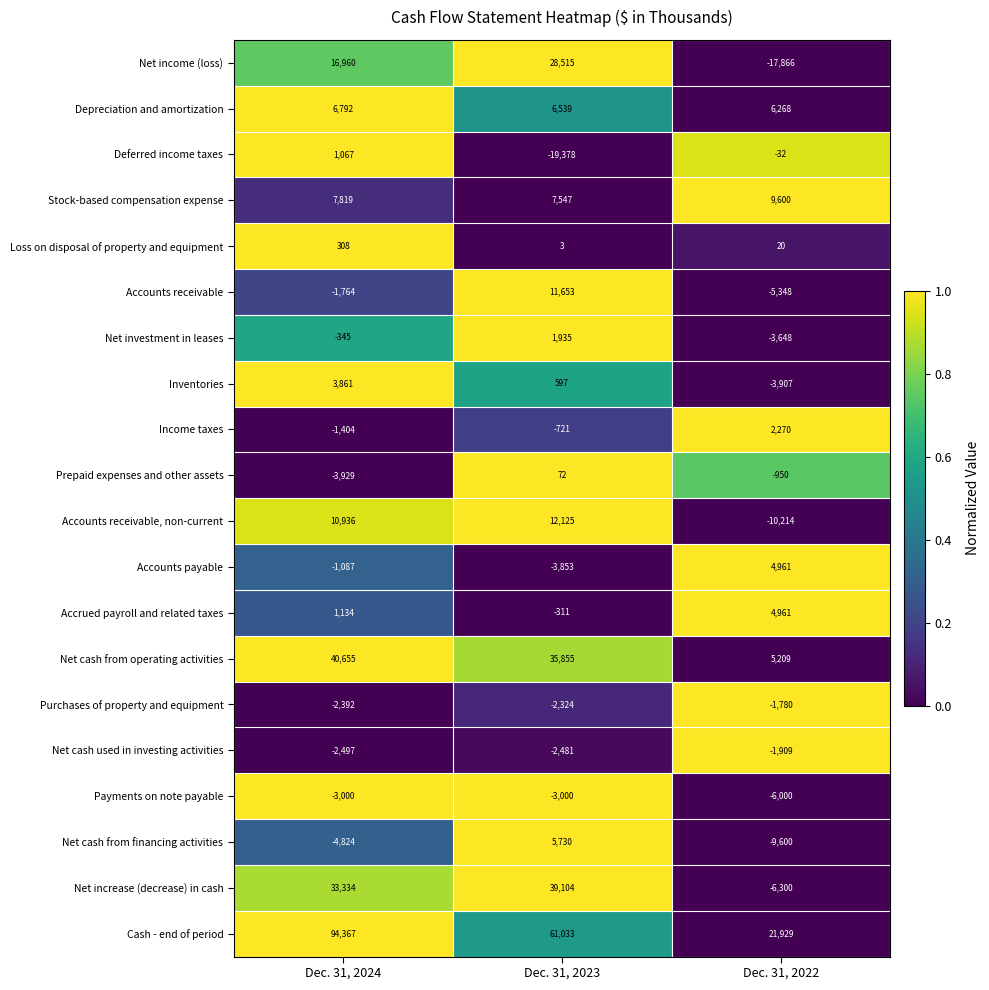

What is the sum of the Inventories values at Dec. 31, 2024 and Dec. 31, 2023?

4458